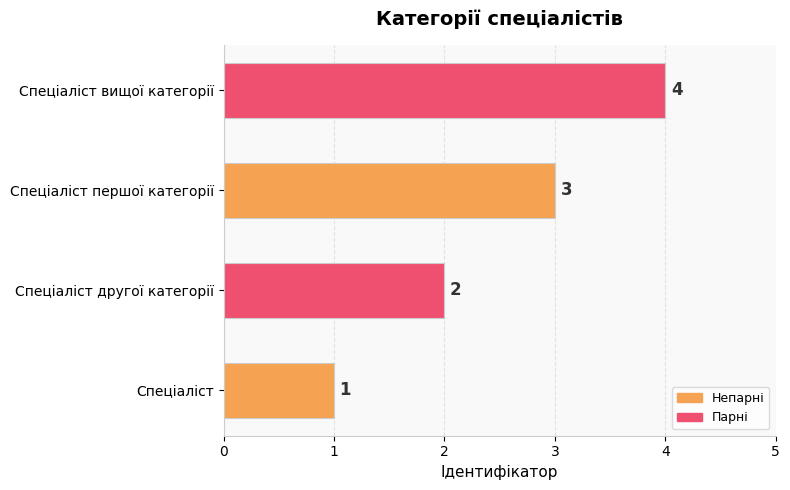

Count the values in the range 2 to 4.

3